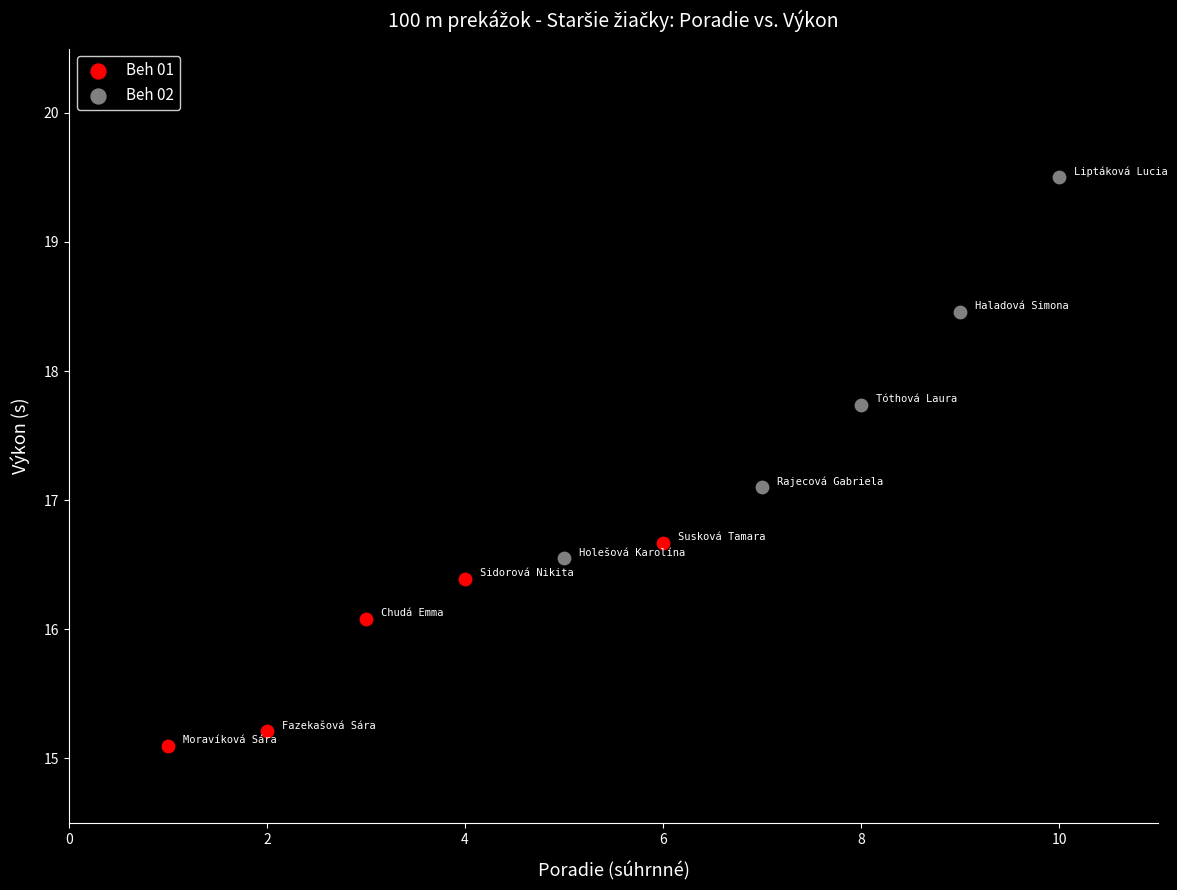

Which series reaches the minimum Y coordinate?

Beh 01